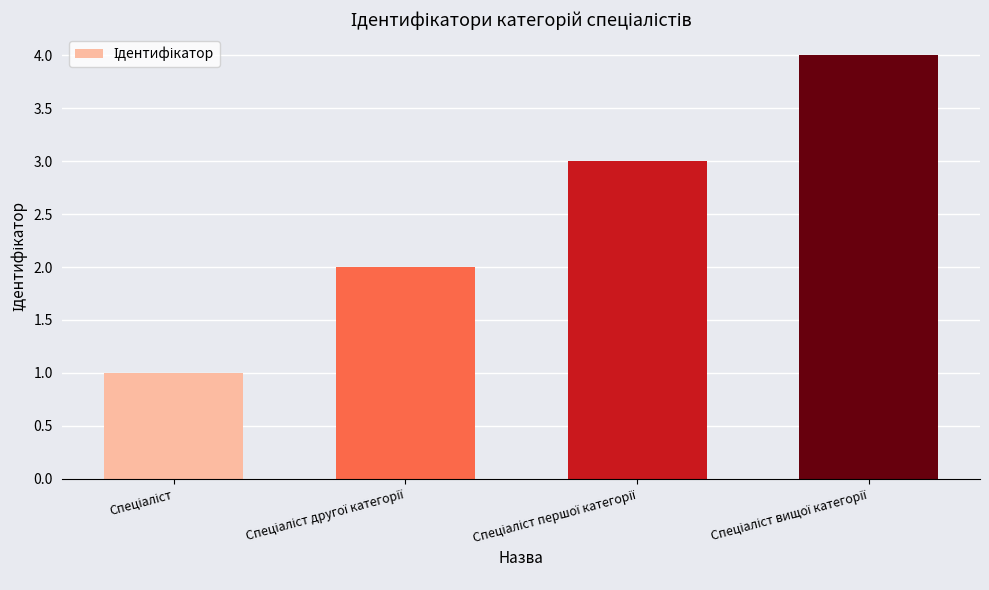

What is the greatest value displayed?

4